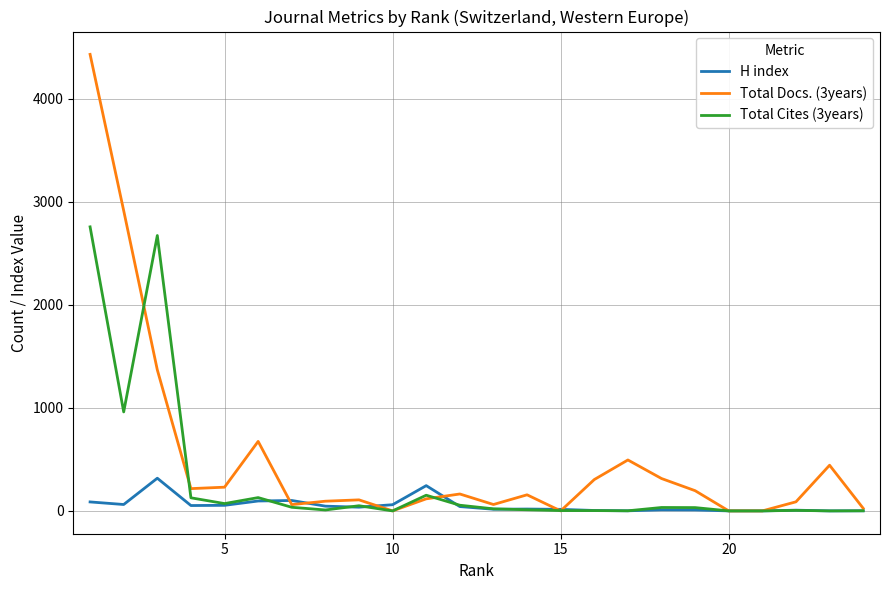

Which series has the largest range (max minus min)?

Total Docs. (3years)